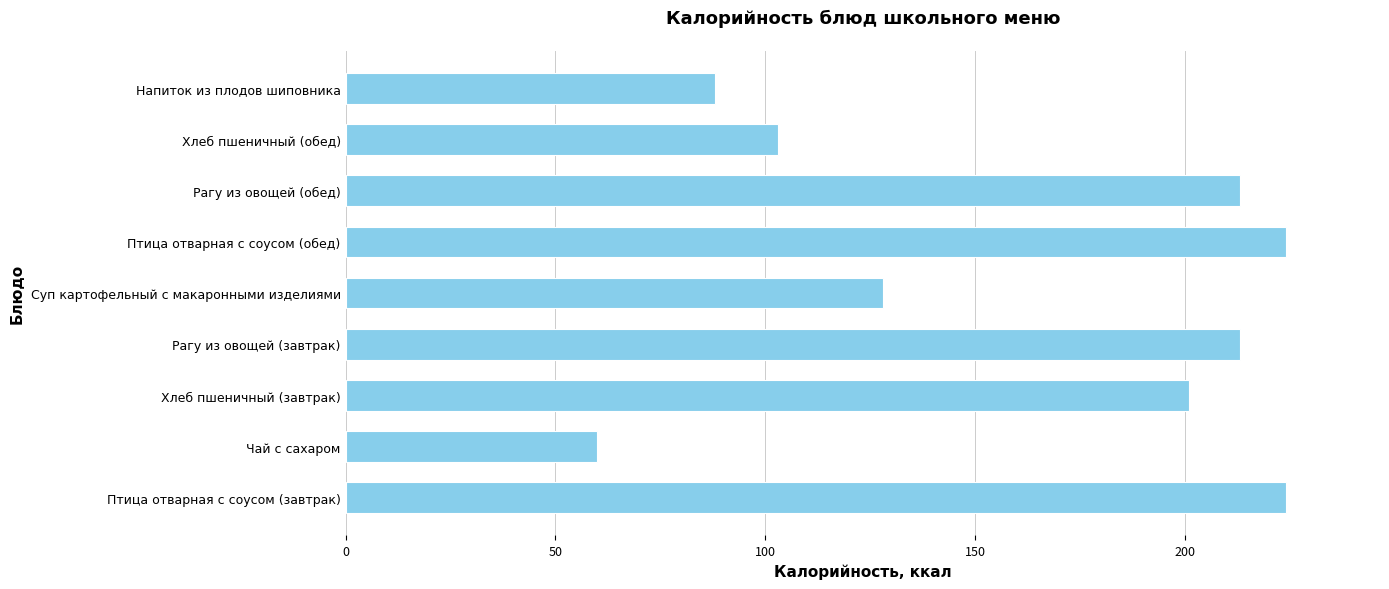

What is the sum of all values?

1454